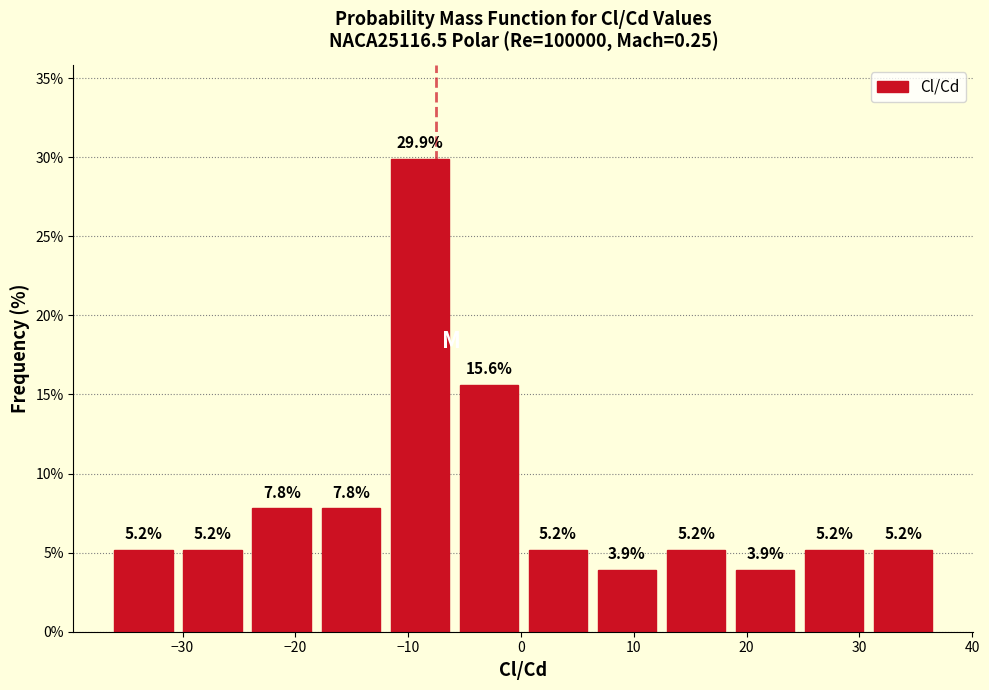

Which range on the x-axis has the tallest bar?

-12 to -6